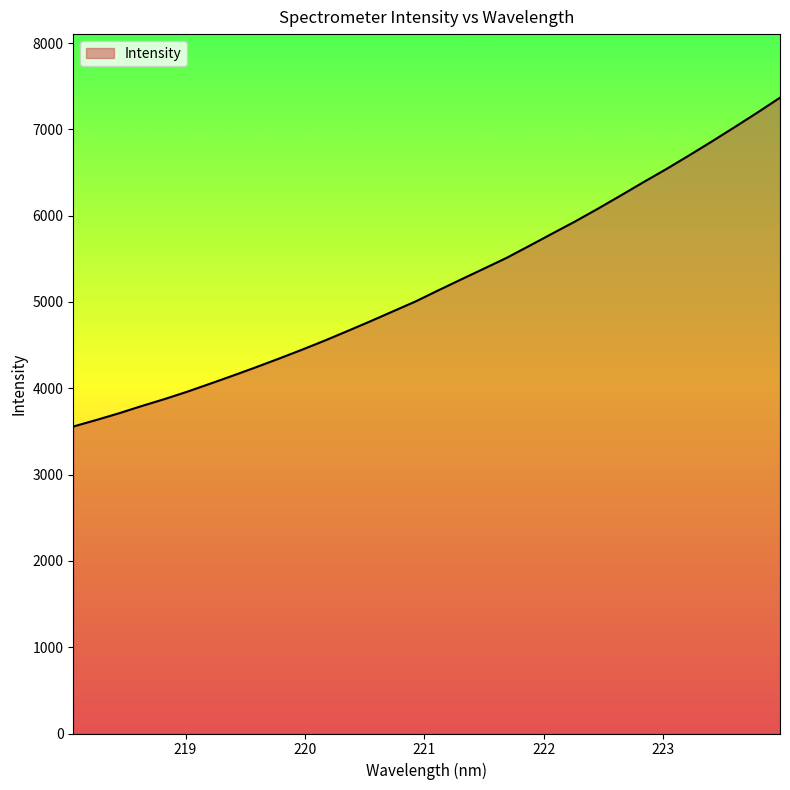

What is the difference between the maximum and minimum values?

3810.0